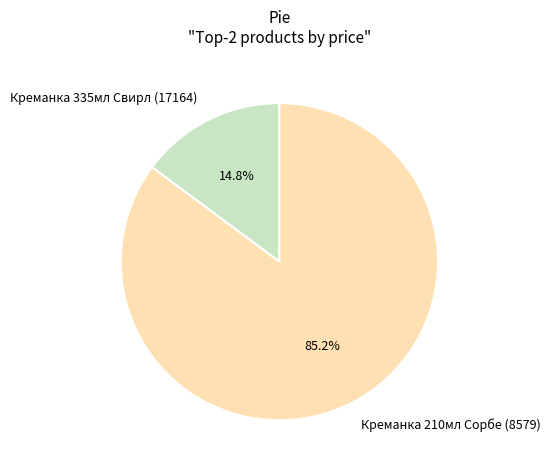

To the nearest percent, what is the difference between the largest and smallest slice percentages?

70%